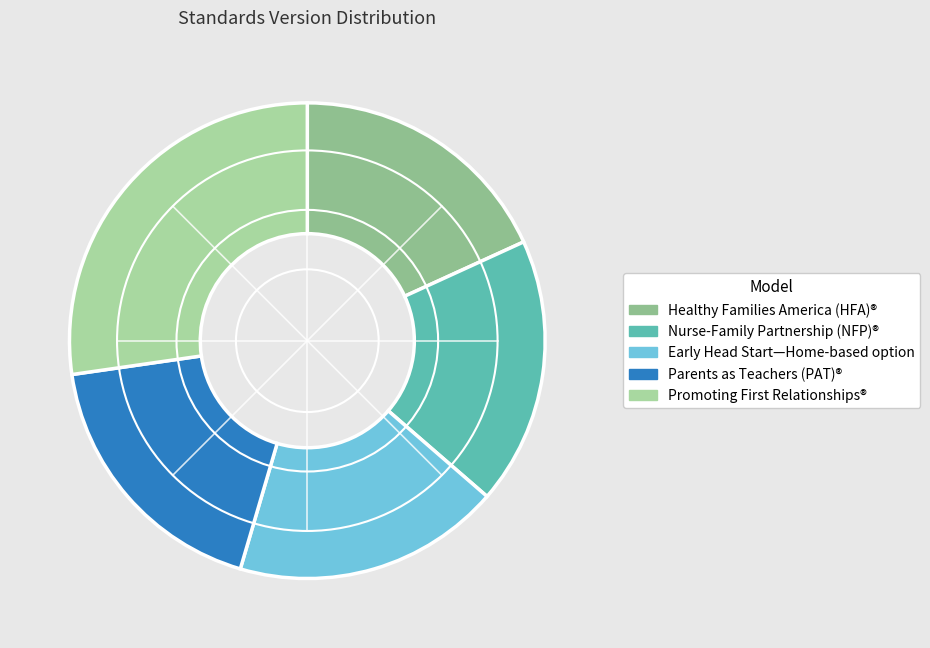

Count the number of slices in the pie.

5